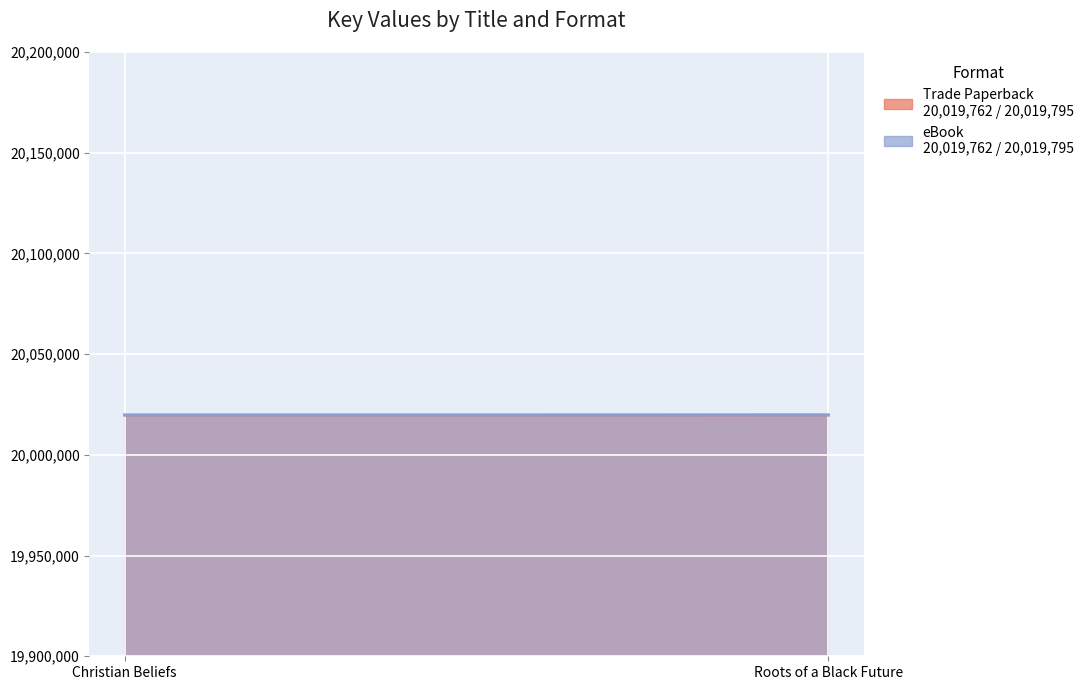

Reading right to left, what are all the values shown in this chart?

Trade Paperback: Roots of a Black Future=20019795	Christian Beliefs=20019762
eBook: Roots of a Black Future=20019795	Christian Beliefs=20019762